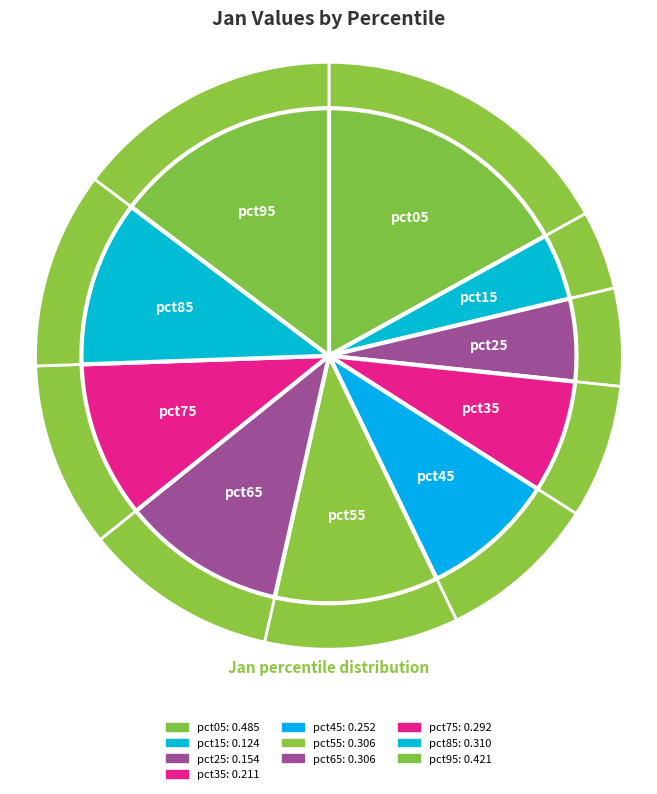

Is it true that pct45 is 1% of the pie?

False